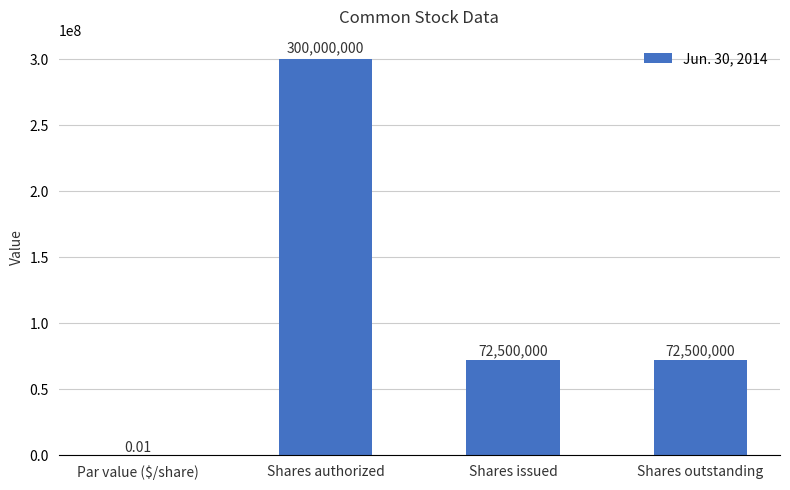

What is the ratio of the value at Shares authorized to the value at Shares issued?

4.1